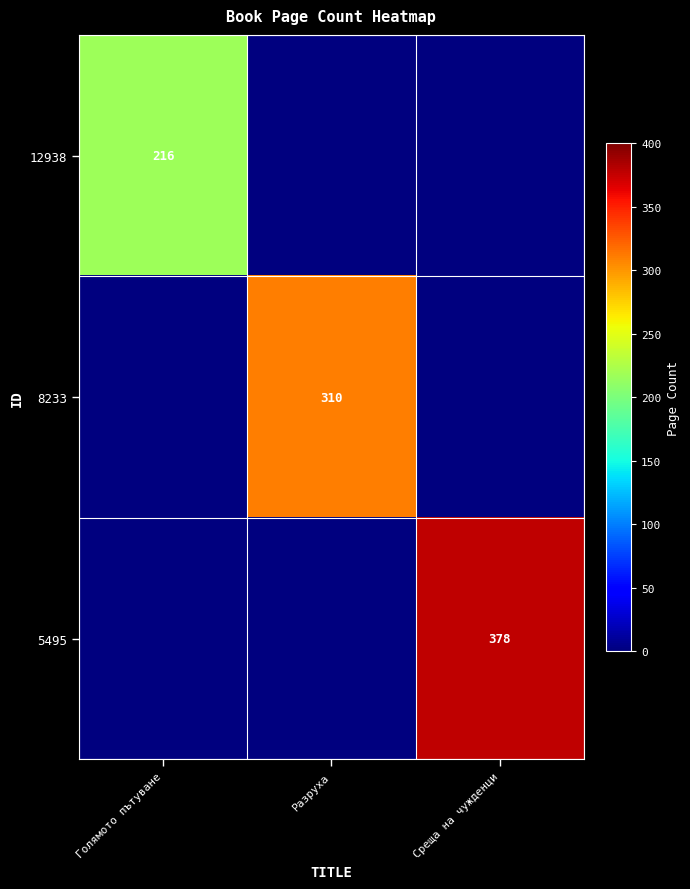

The value of 12938 at Голямото пътуване is 216. True or false?

True